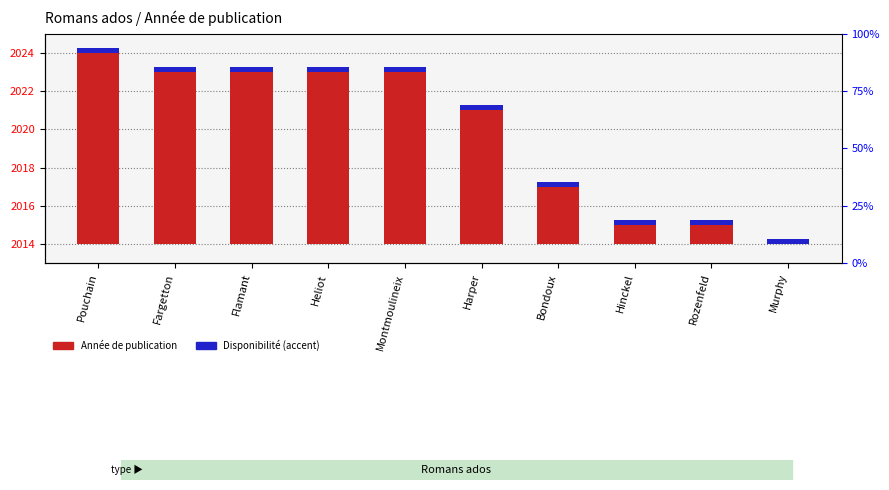

Count the number of data series in this chart.

2